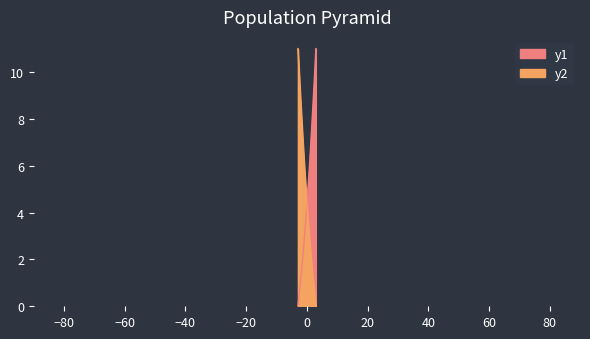

Reading left to right, what are all the values shown in this chart?

0.0	0.2	0.4	0.7	0.9	1.2	1.4	1.7	2.0	2.3	2.5	2.8	3.2	3.5	3.8	4.2	4.5	4.9	5.3	5.6	6.0	6.4	6.8	7.3	7.7	8.1	8.6	9.0	9.5	10.0	10.5	11.0